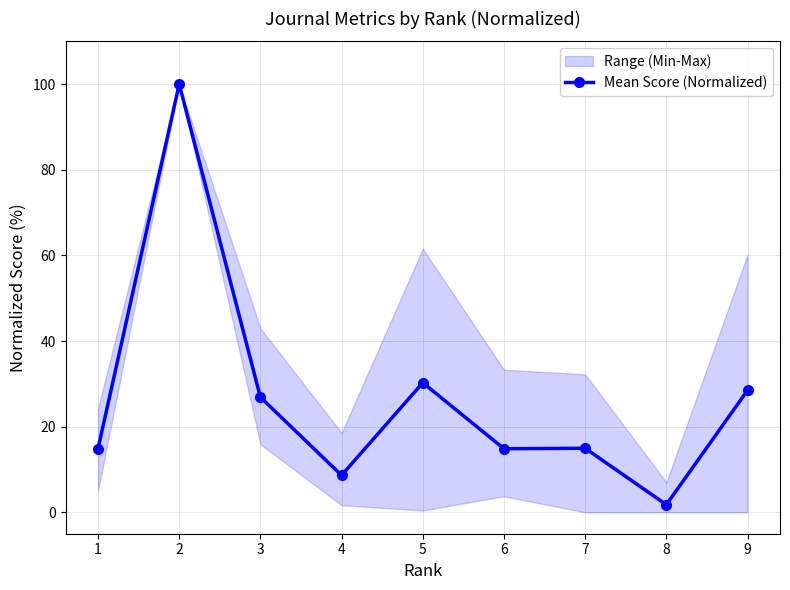

How many values are below 14?

2